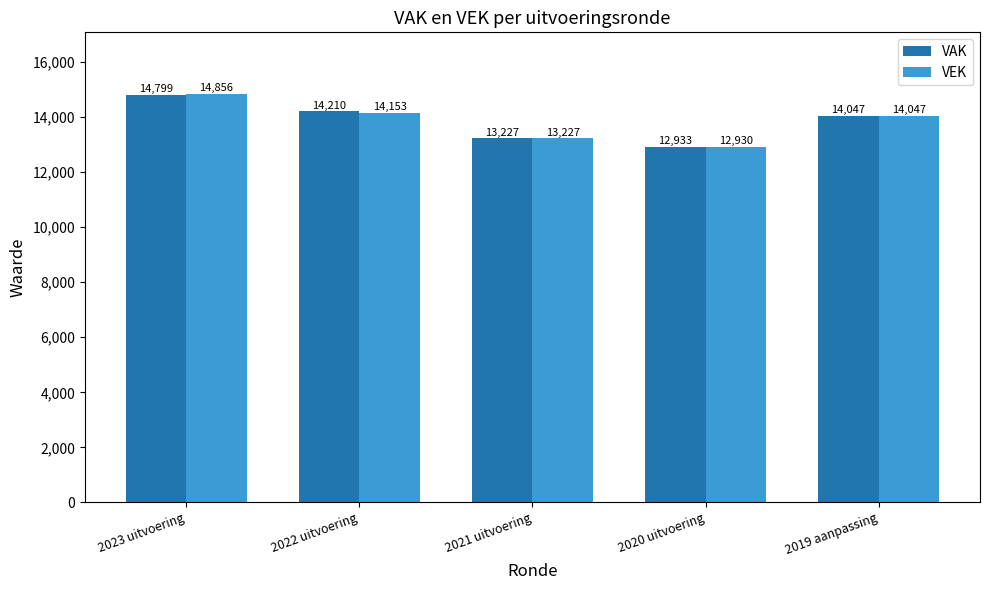

Where does the VEK series first go above 14047?

2023 uitvoering